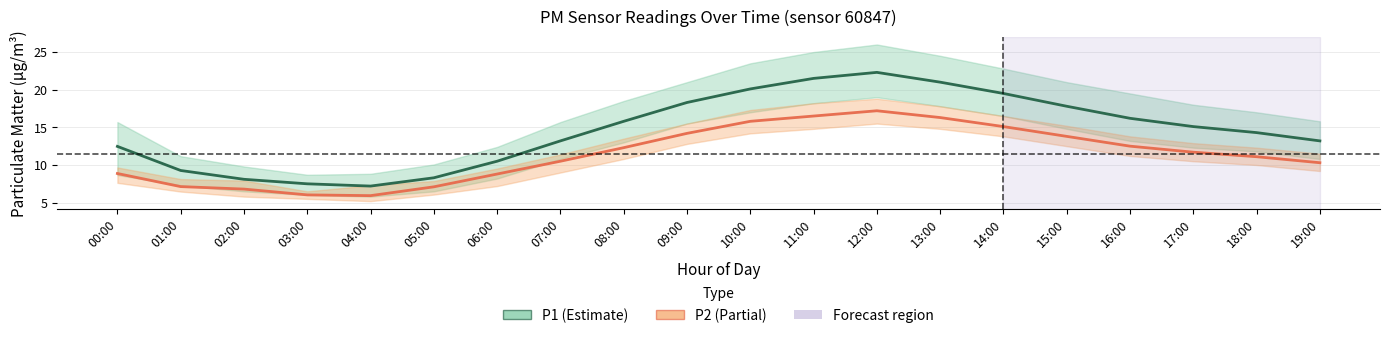

At which category does the chart reach its peak across all series?

12:00